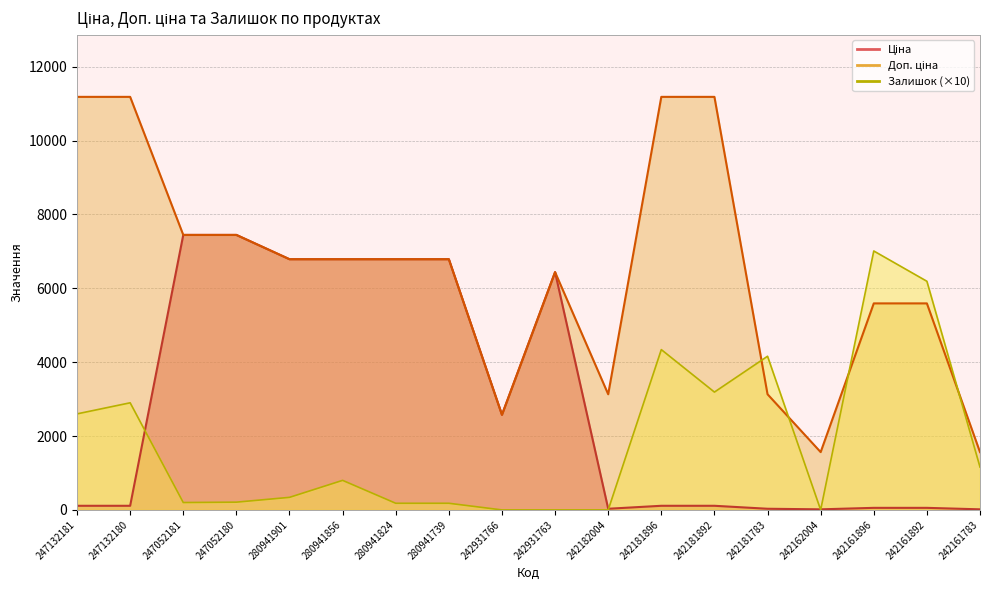

What is the difference between the Залишок values at 247132181 and 242162004?

2600.0